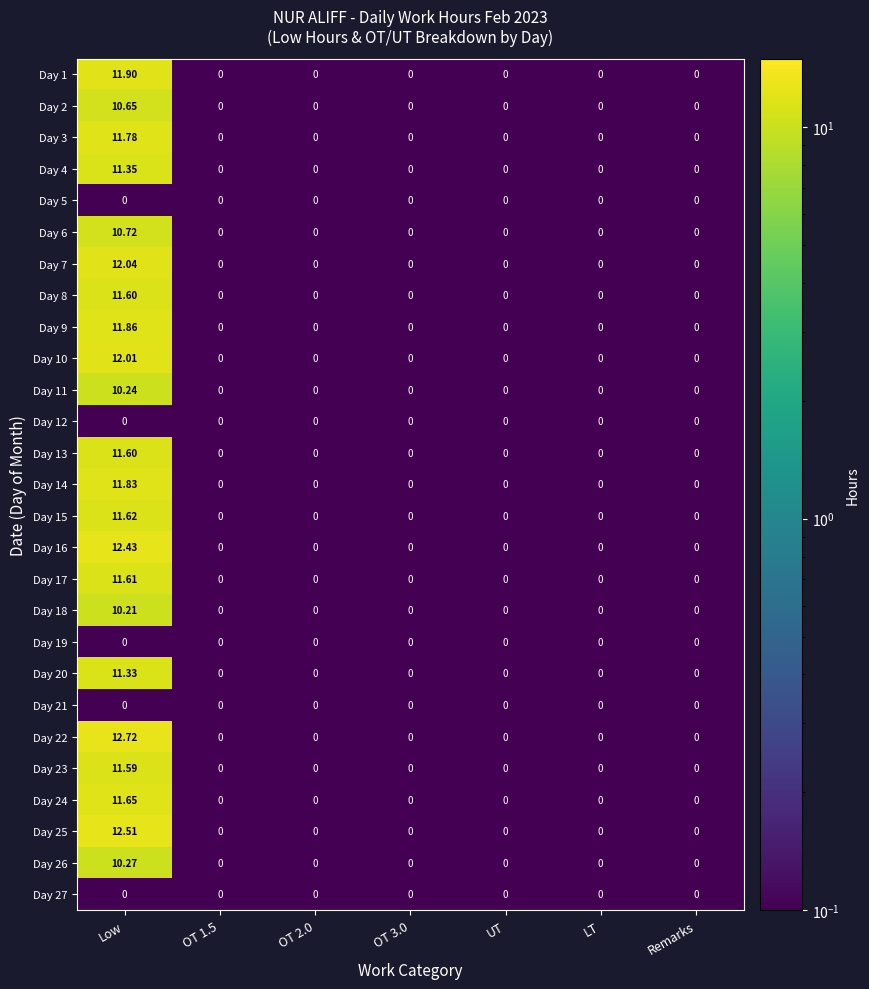

Which category has the highest value across all series?

Low